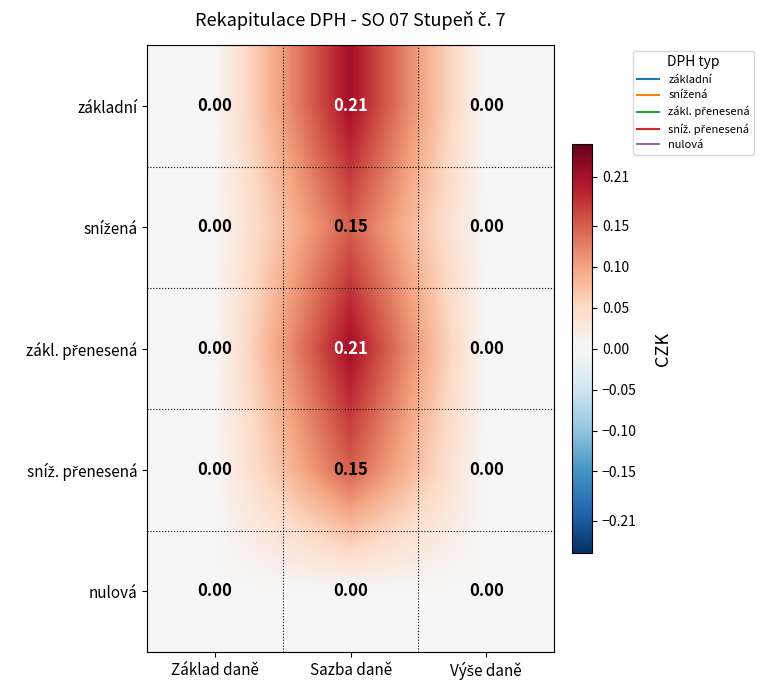

Which label corresponds to the largest value in the chart?

Sazba daně